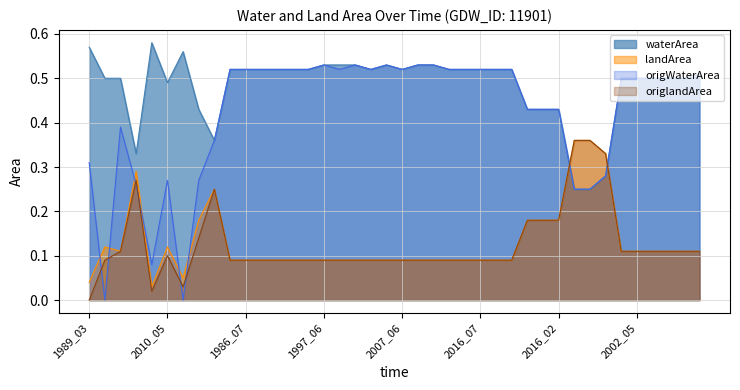

Is the value of landArea at 1993_07 greater than the value of waterArea at 2006_05?

No